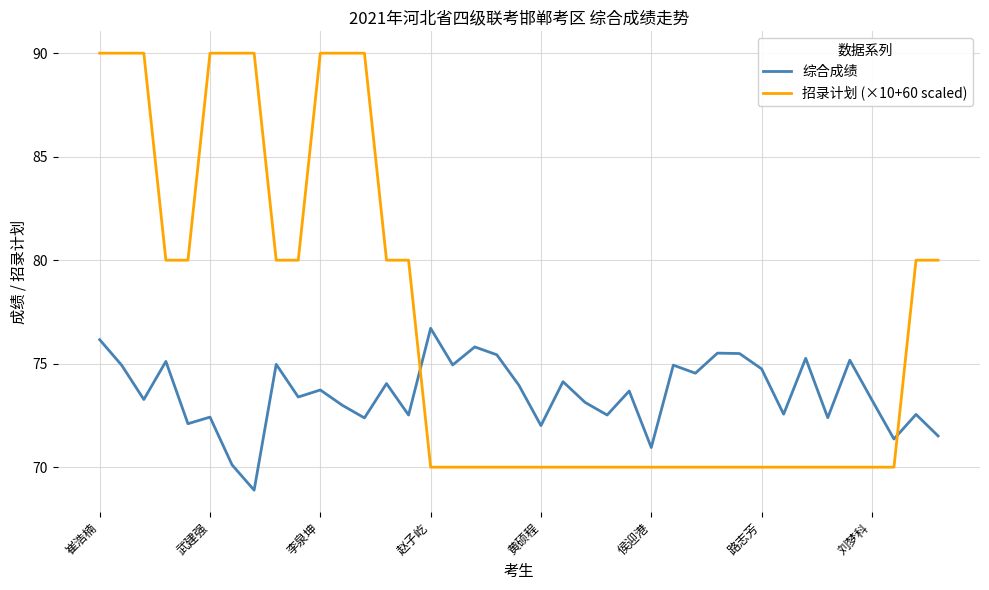

What is the sum of all 招录计划 (×10+60 scaled) values?

2990.0